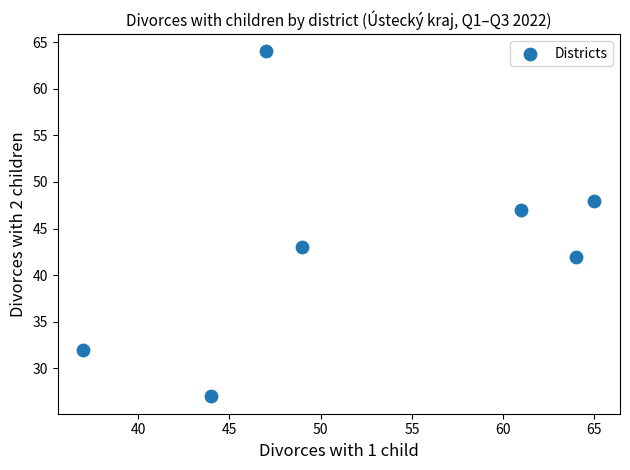

What is the range of Y values (max minus min)?

37